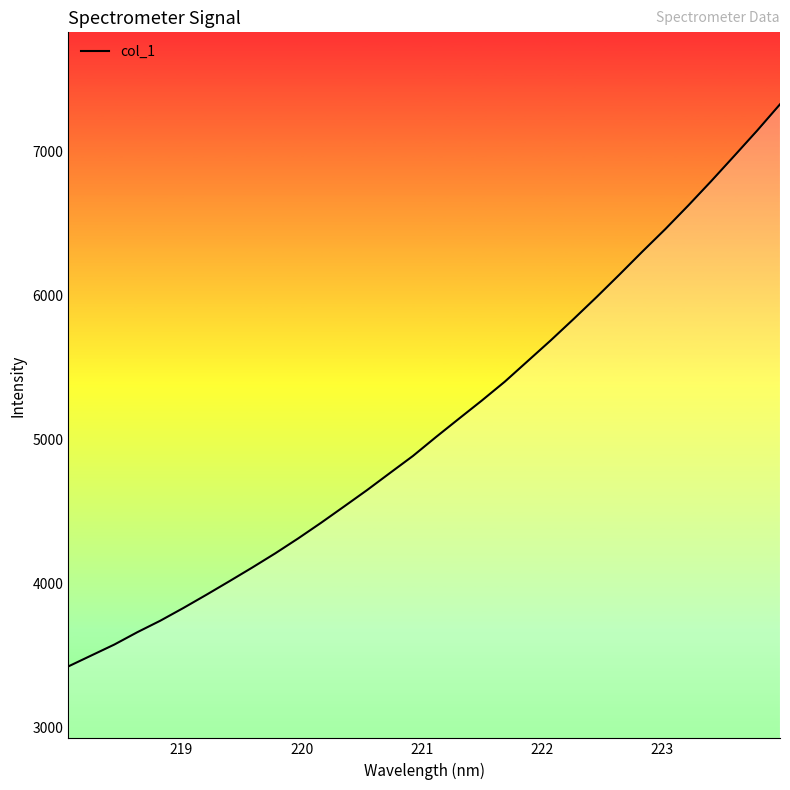

What is the difference between the maximum and minimum values?

3904.1